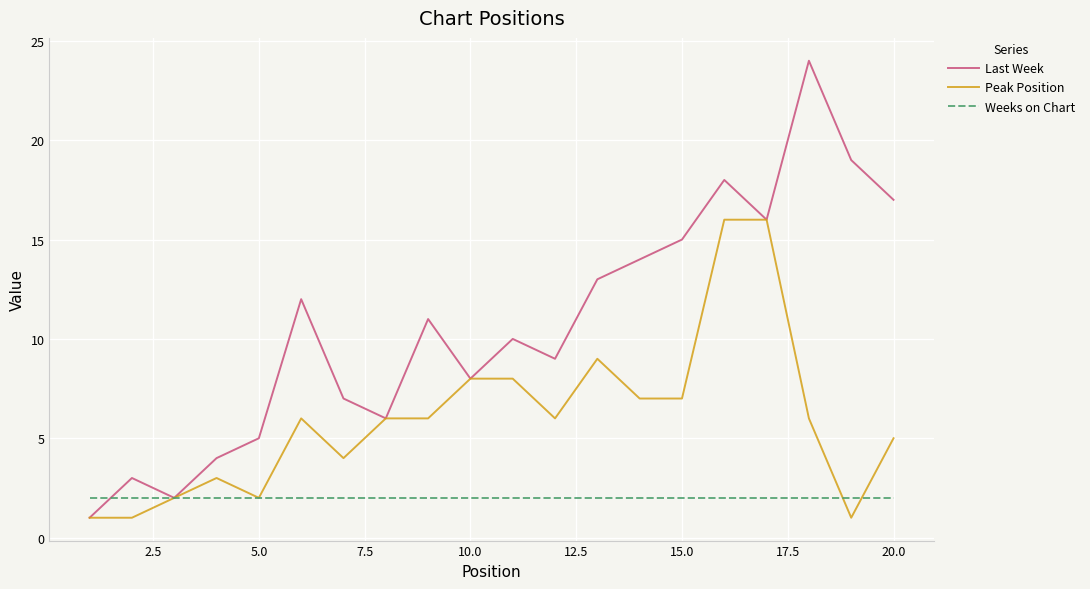

Count the number of categories in the chart.

20